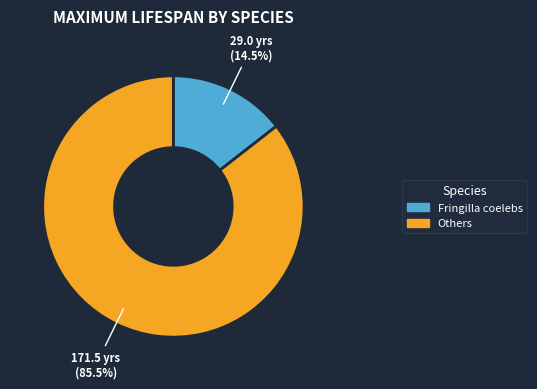

Is there a majority slice in this chart?

Yes